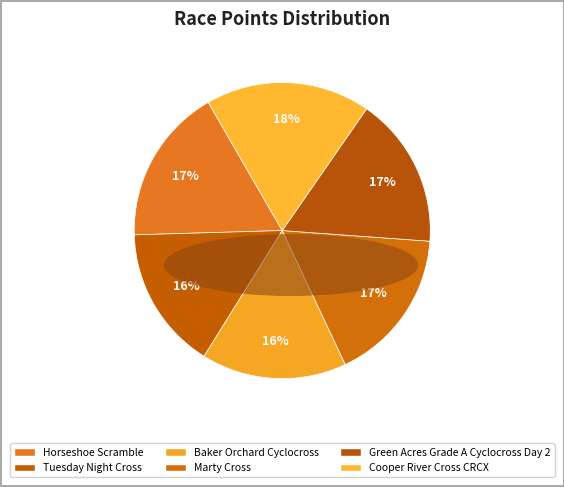

How much of the chart is everything except Green Acres Grade A Cyclocross Day 2?

83.5%